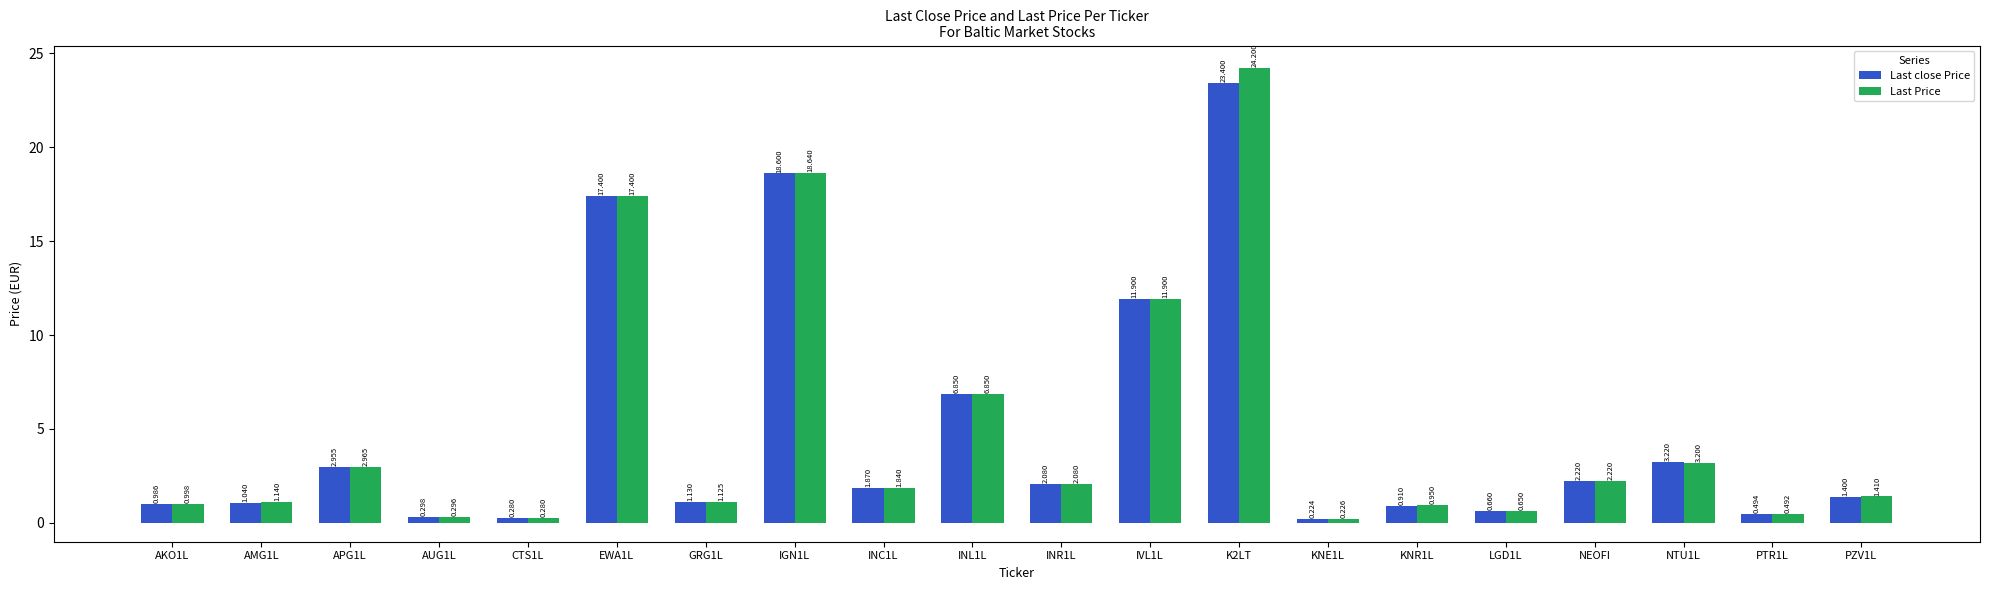

Which series has the widest spread of values?

Last Price